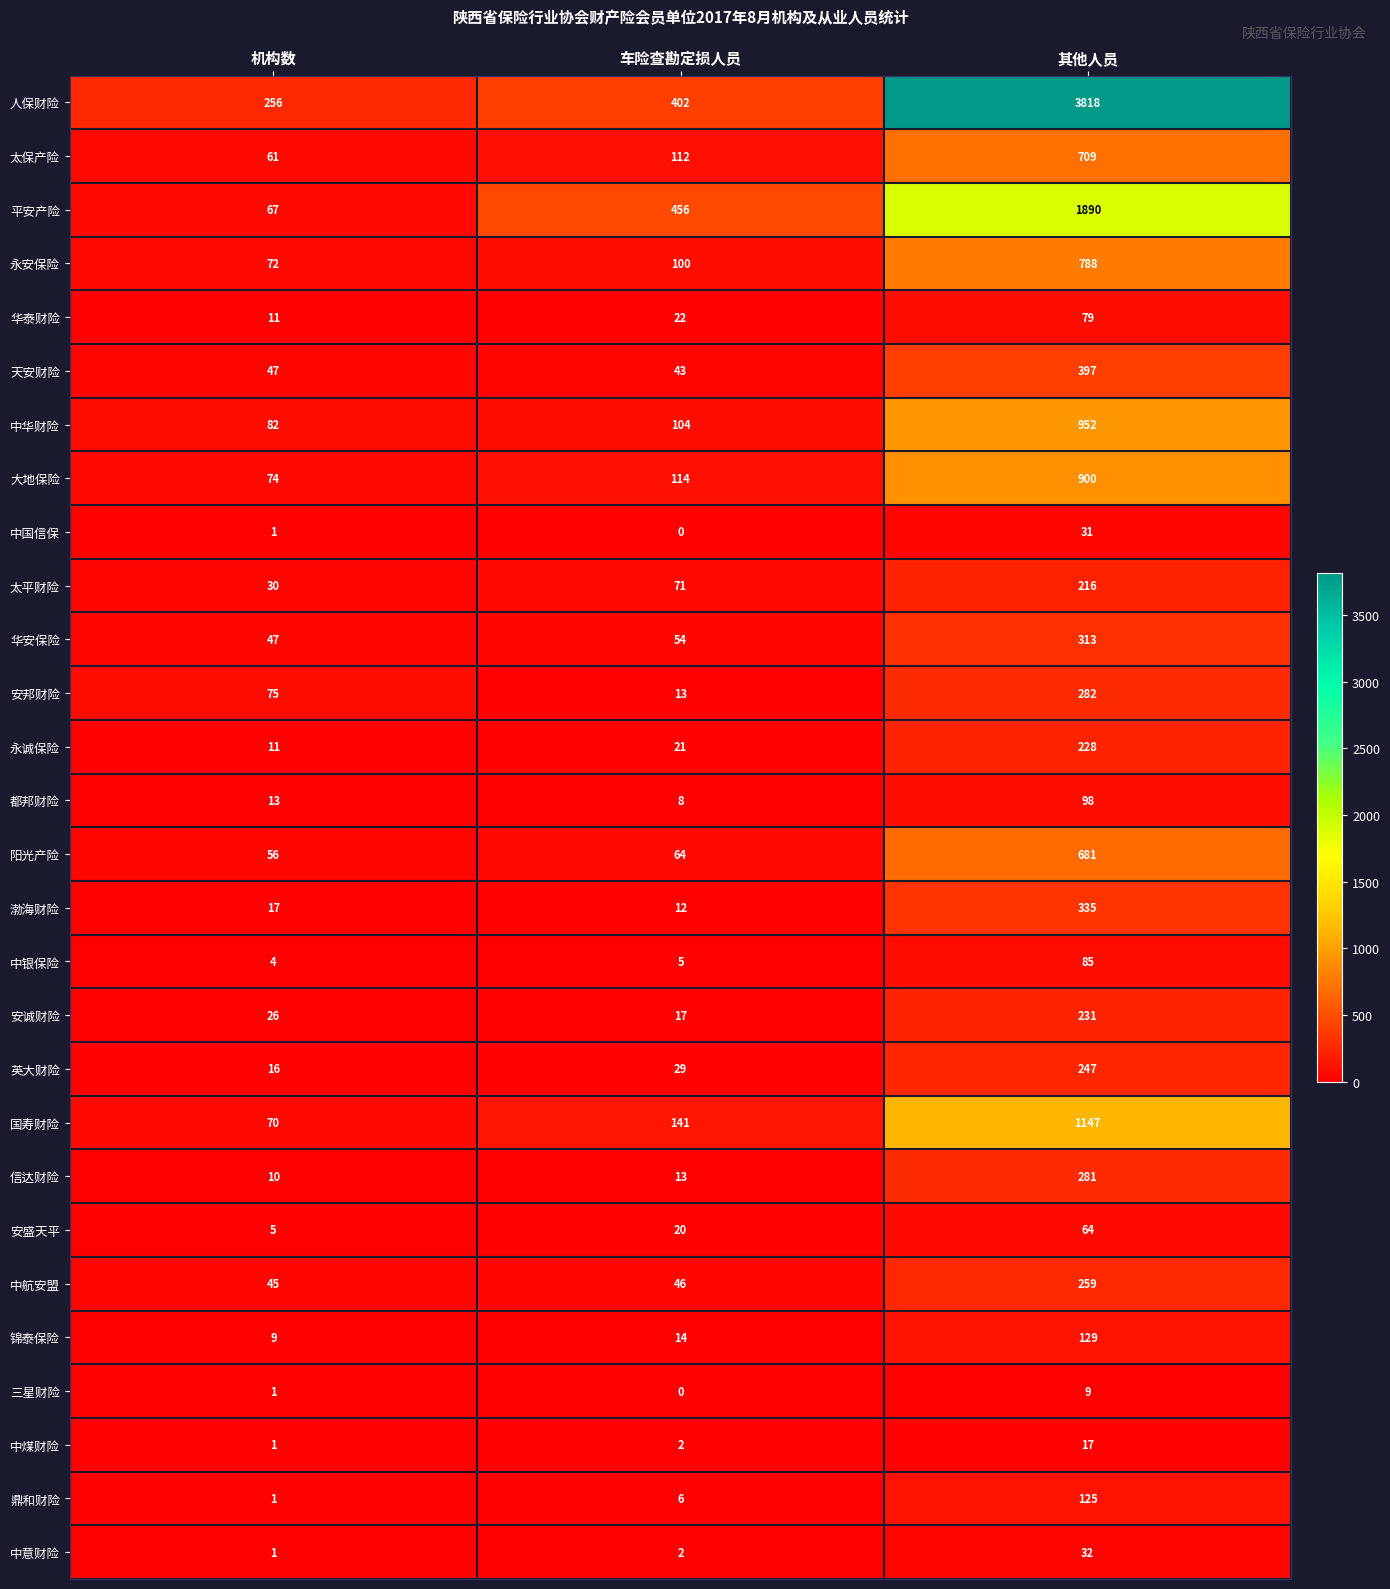

True or false: 锦泰保险 has a value of 173 at 其他人员.

False